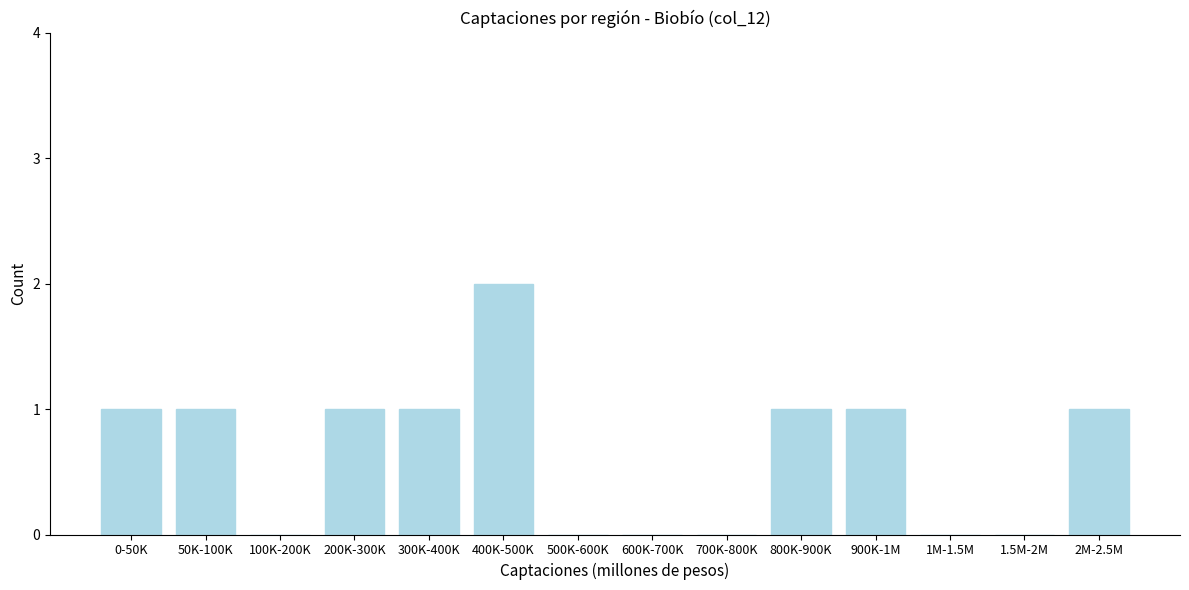

Reading right to left, transcribe all the data shown in this chart.

2M-2.5M=1	1.5M-2M=0	1M-1.5M=0	900K-1M=1	800K-900K=1	700K-800K=0	600K-700K=0	500K-600K=0	400K-500K=2	300K-400K=1	200K-300K=1	100K-200K=0	50K-100K=1	0-50K=1